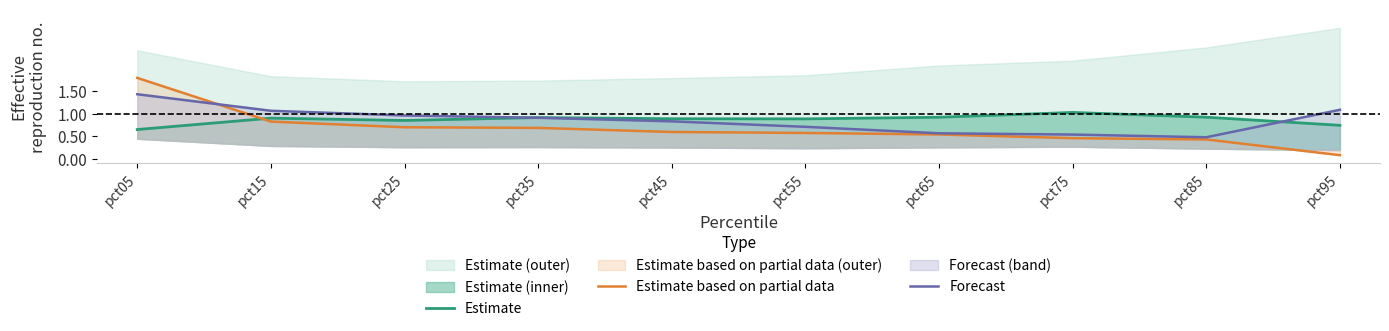

Which category has the lowest value in the Estimate series?

pct05